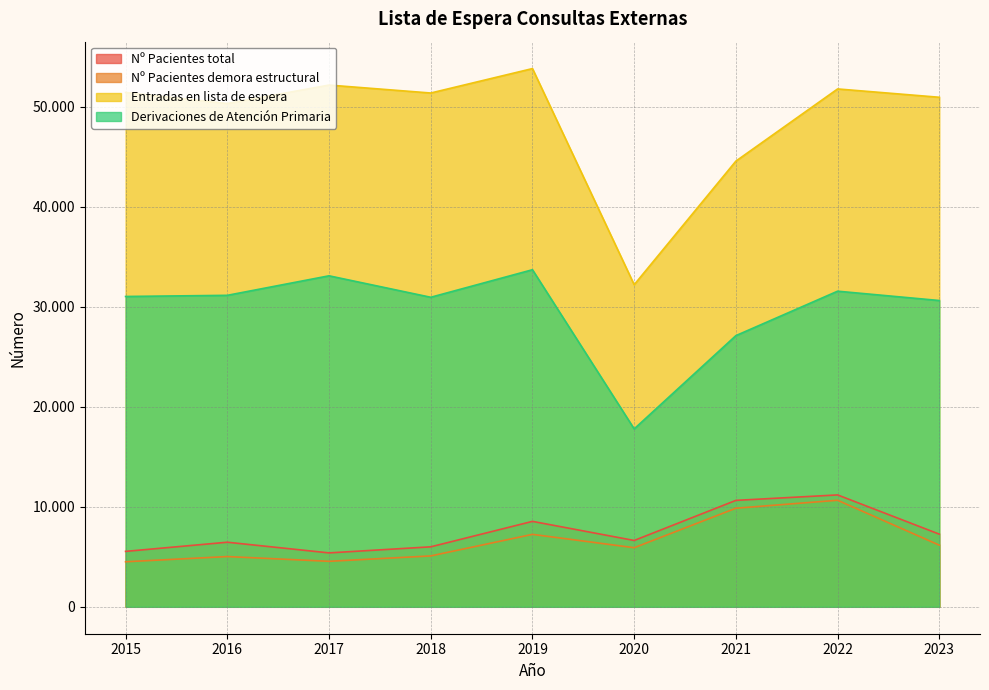

True or false: Entradas en lista de espera and Nº Pacientes demora estructural intersect in this chart.

False